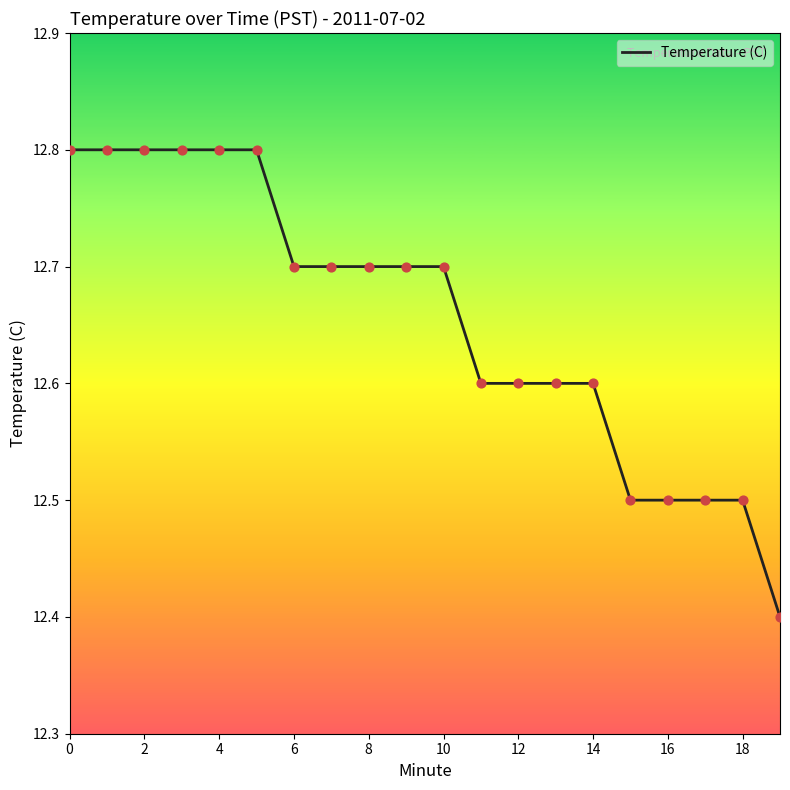

What is the difference between the maximum and minimum values?

0.4